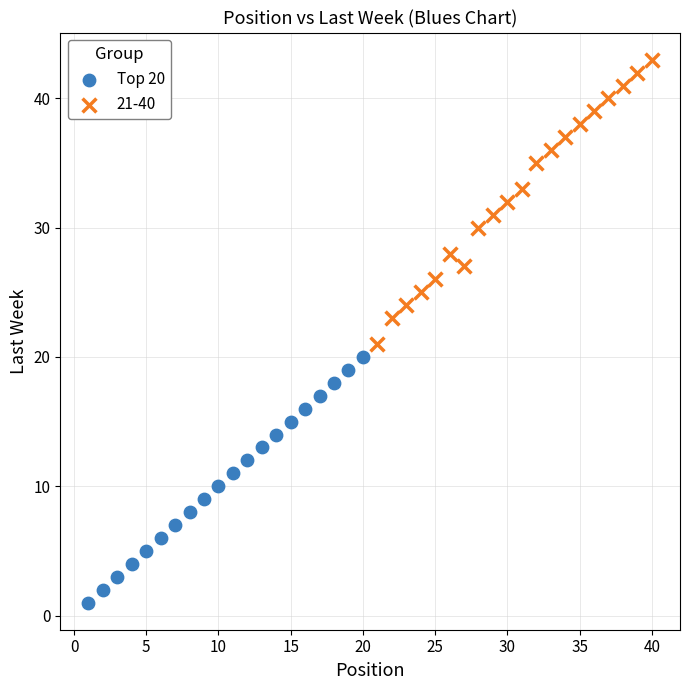

Which series has the widest spread of Y values?

21-40